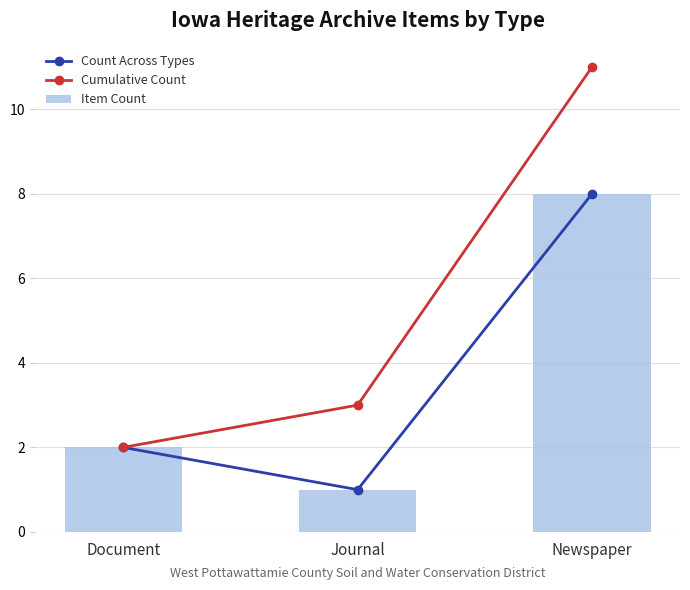

Which has a higher value, Newspaper or Journal?

Newspaper